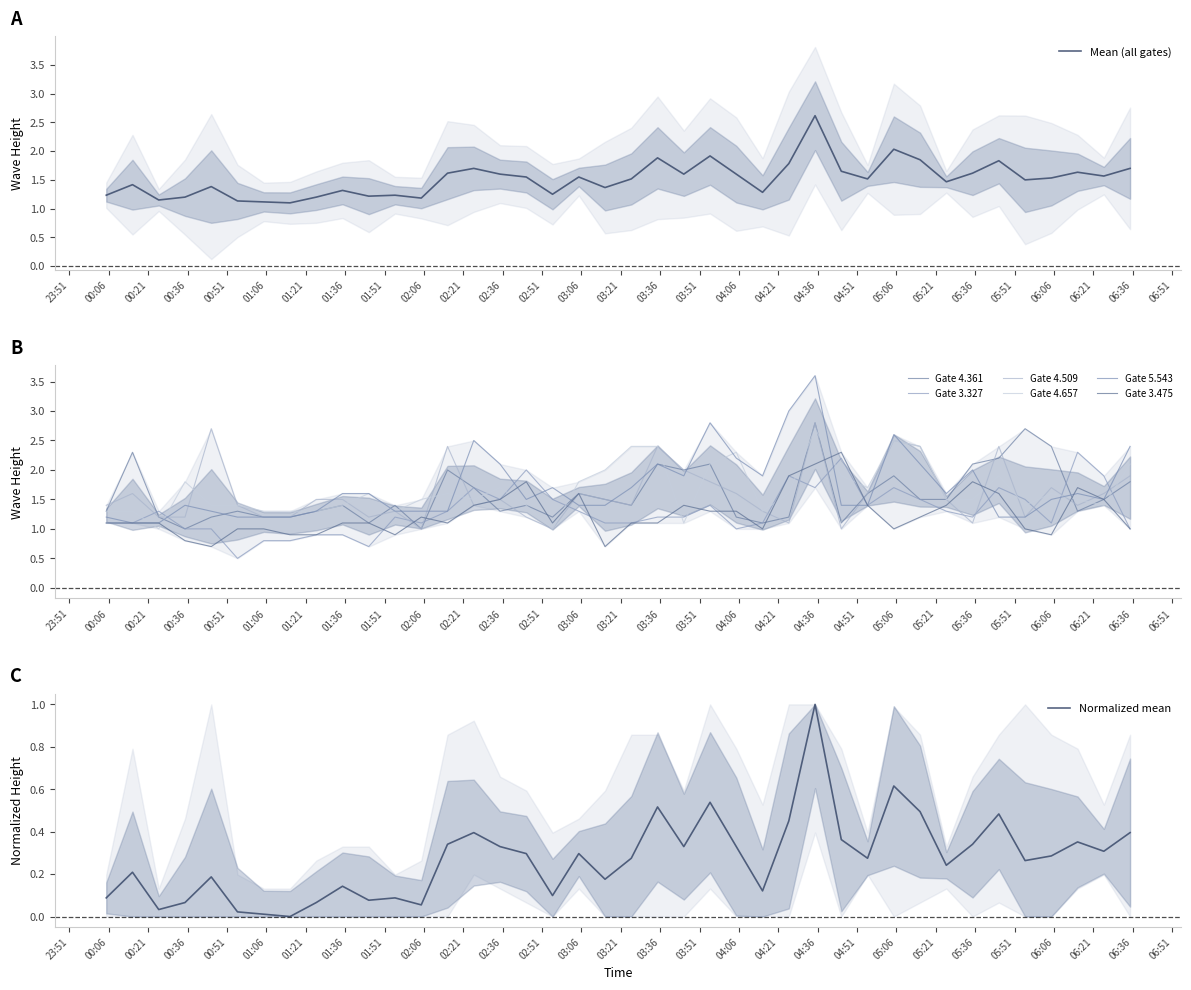

Is it true that 4.509 equals 0.6 at 1986/06/24 02:15?

False